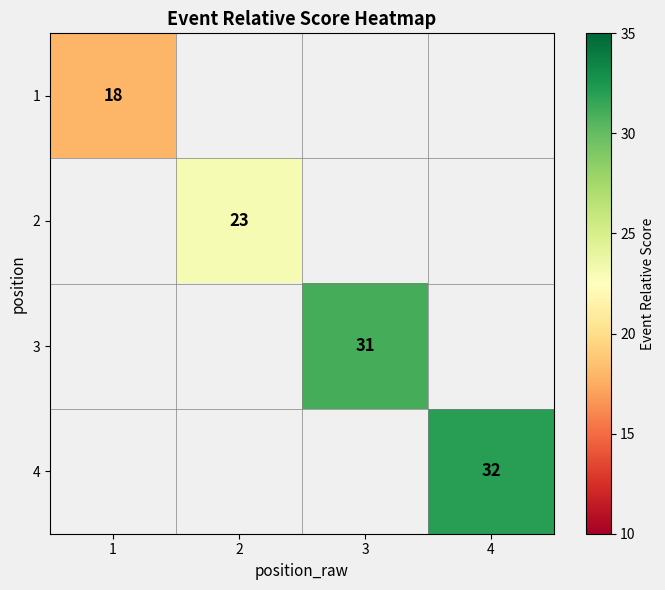

True or false: 1 has a value of 18 at 1.

True